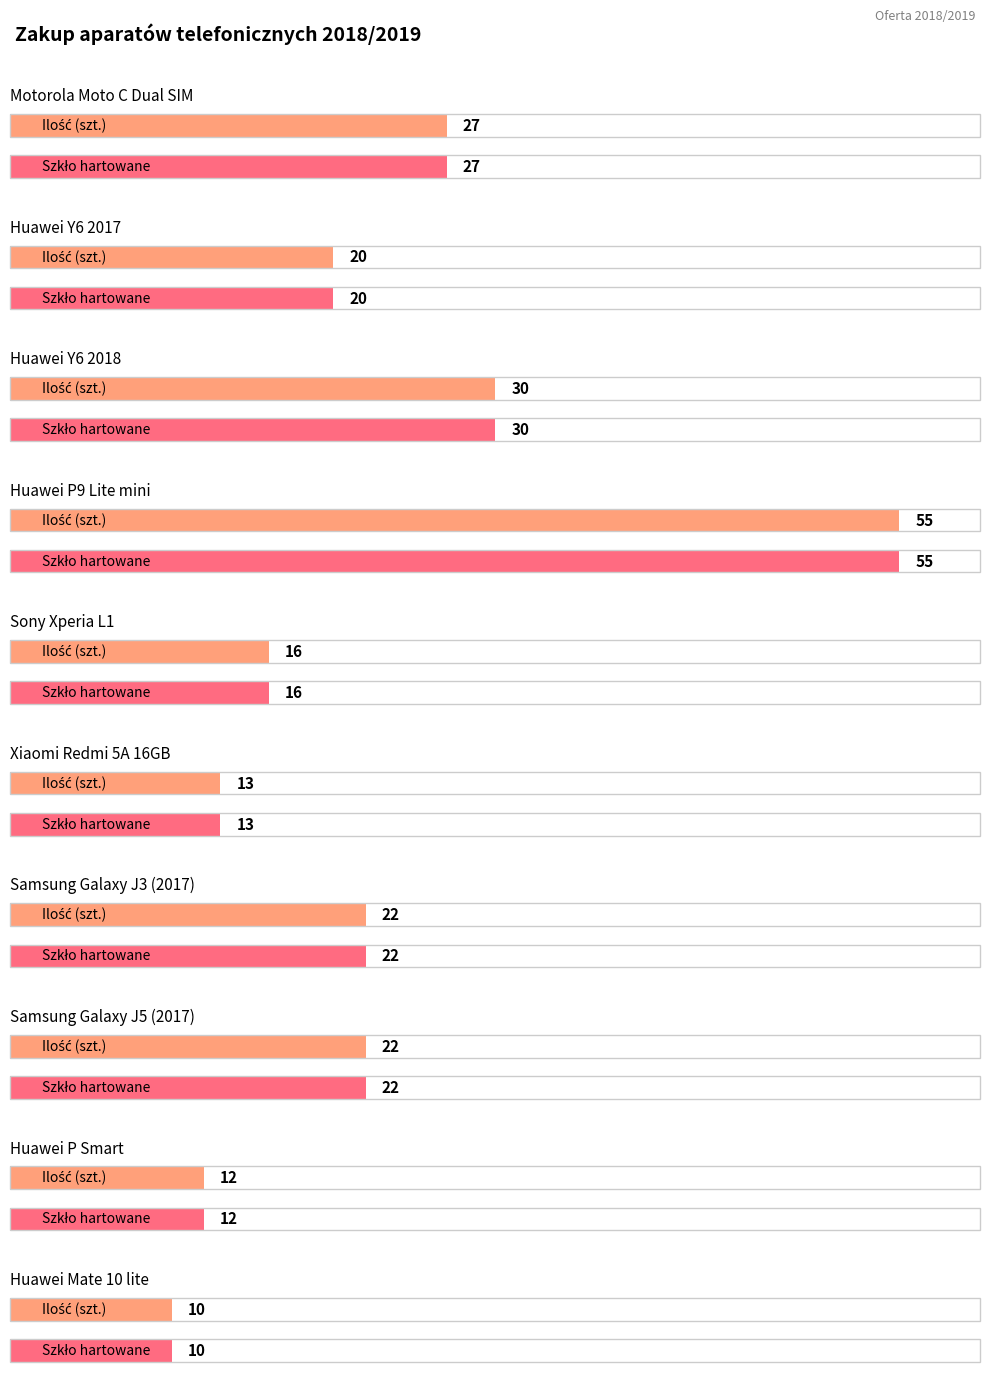

What is the average value?

23